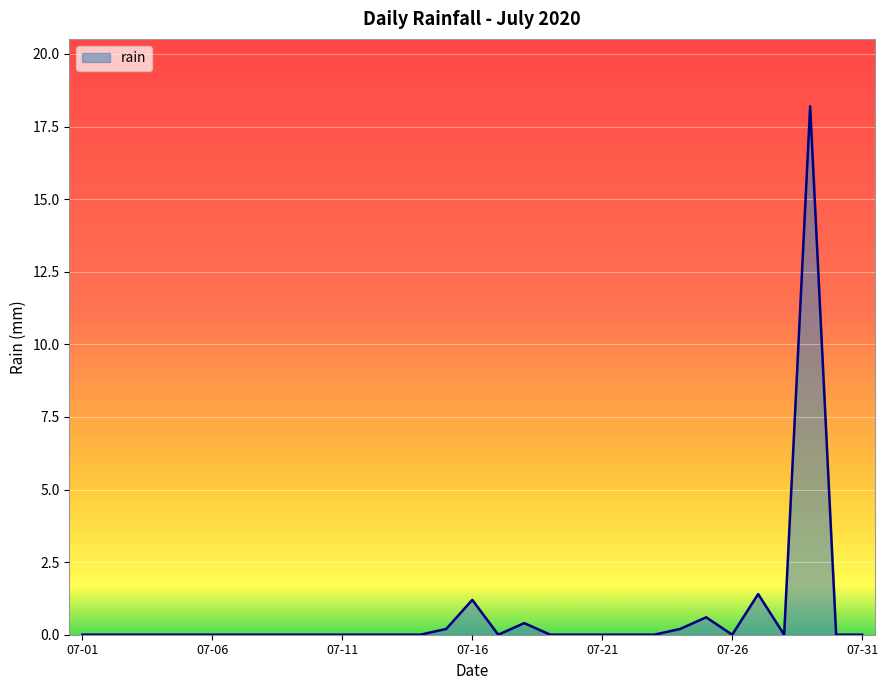

What is the maximum value shown in the chart?

18.2